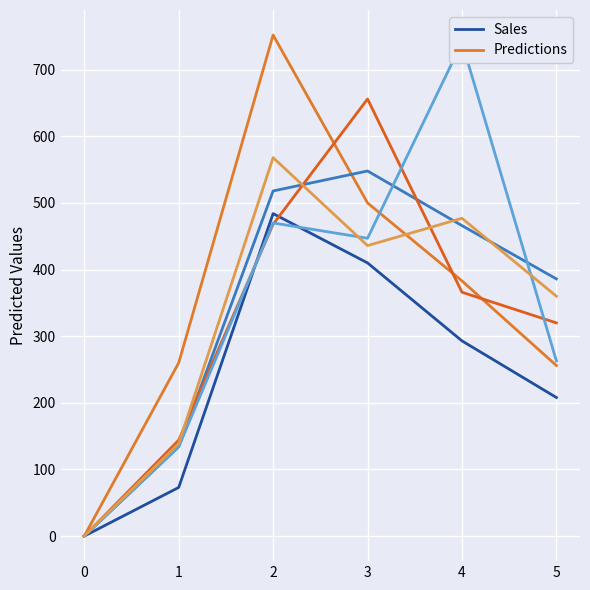

Reading left to right, transcribe all the data shown in this chart.

AG01: 0	73	484	410	293	208
BSBL02: 0	260	752	500	383	256
BE01: 0	134	518	548	466	386
BE02: 0	144	468	656	366	320
LU01: 0	134	470	447	741	263
SG01: 0	139	568	436	477	360